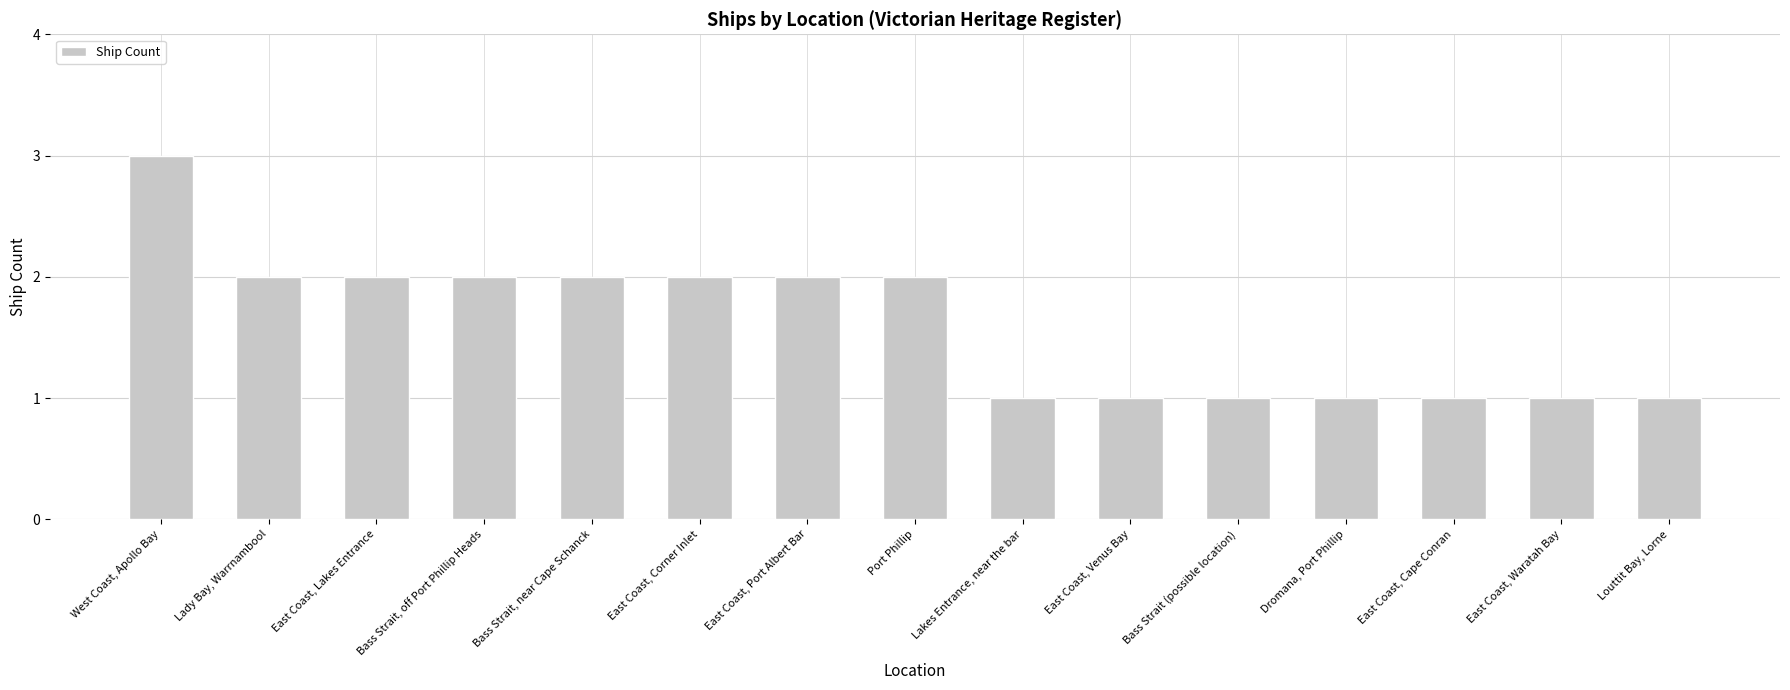

Approximately how many times larger is the value at East Coast, Port Albert Bar compared to East Coast, Waratah Bay?

2.0